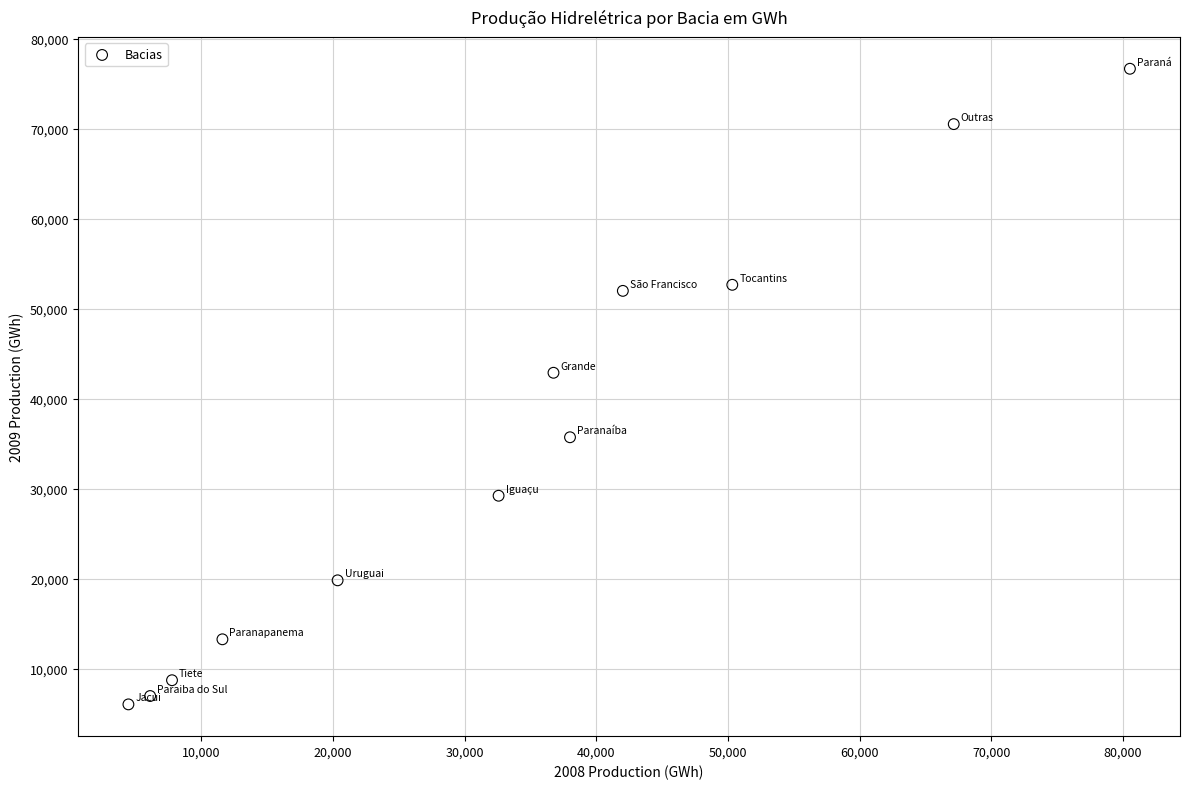

What is the average X value?

33141.8